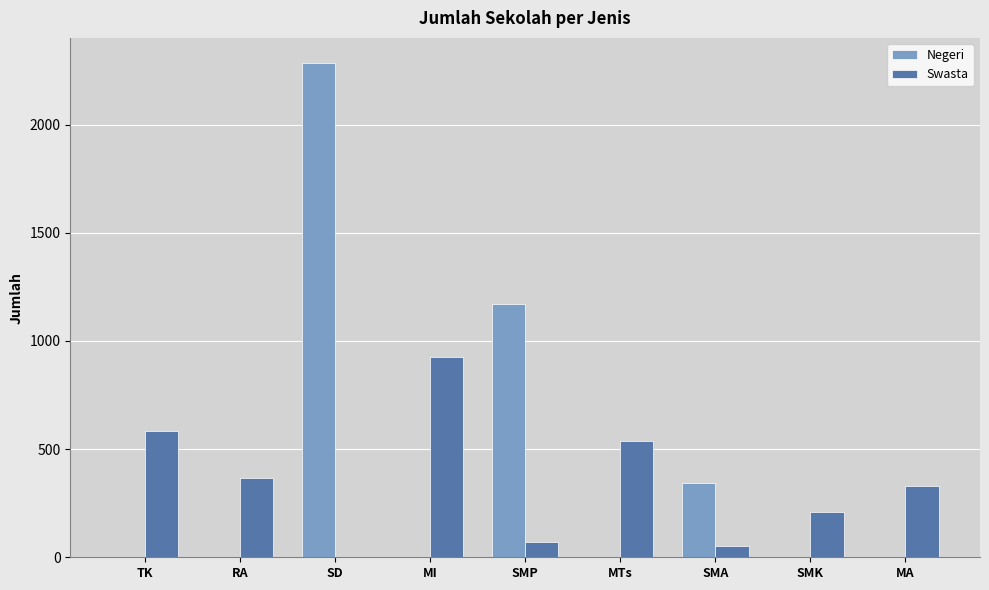

At which category is the sum across all series the highest?

SD